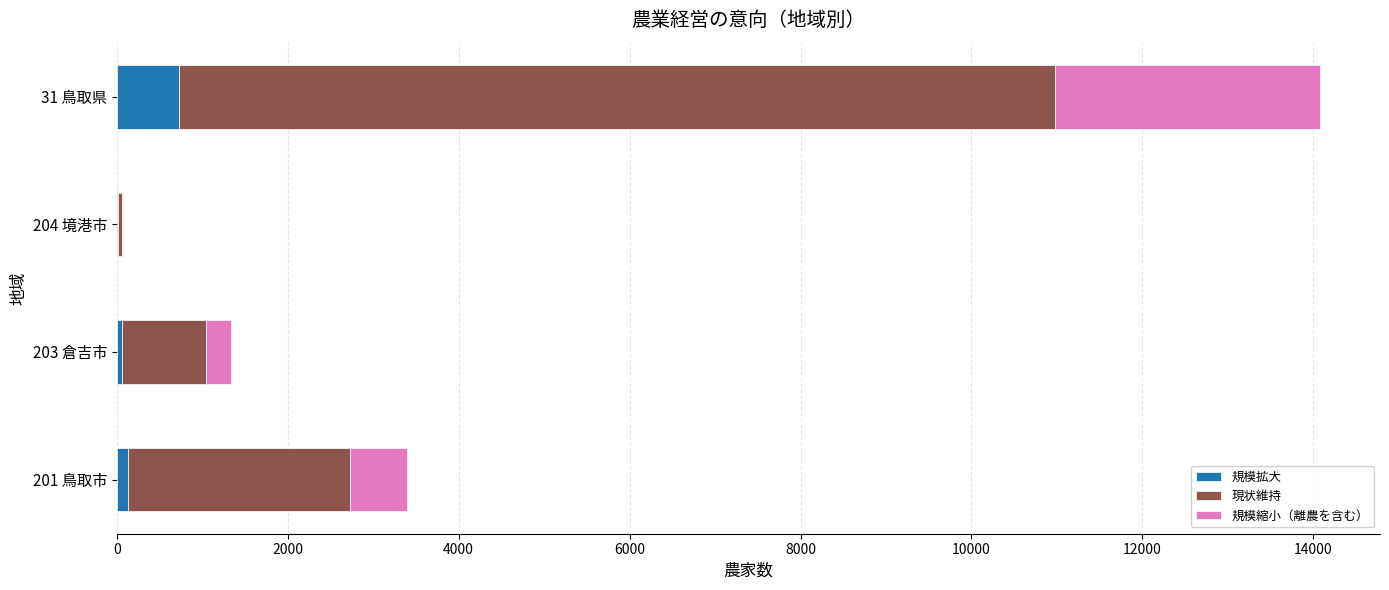

What is the sum of all 規模拡大 values?

932